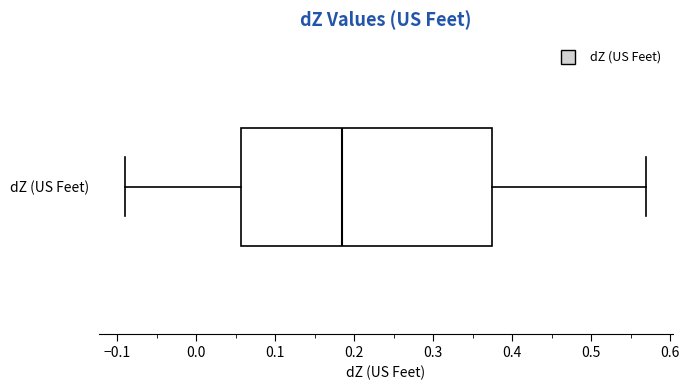

Where does the left whisker of the box for dZ (US Feet) end on the x-axis? The values are not printed on the chart, so give them approximately, as read against the axis.

-0.09